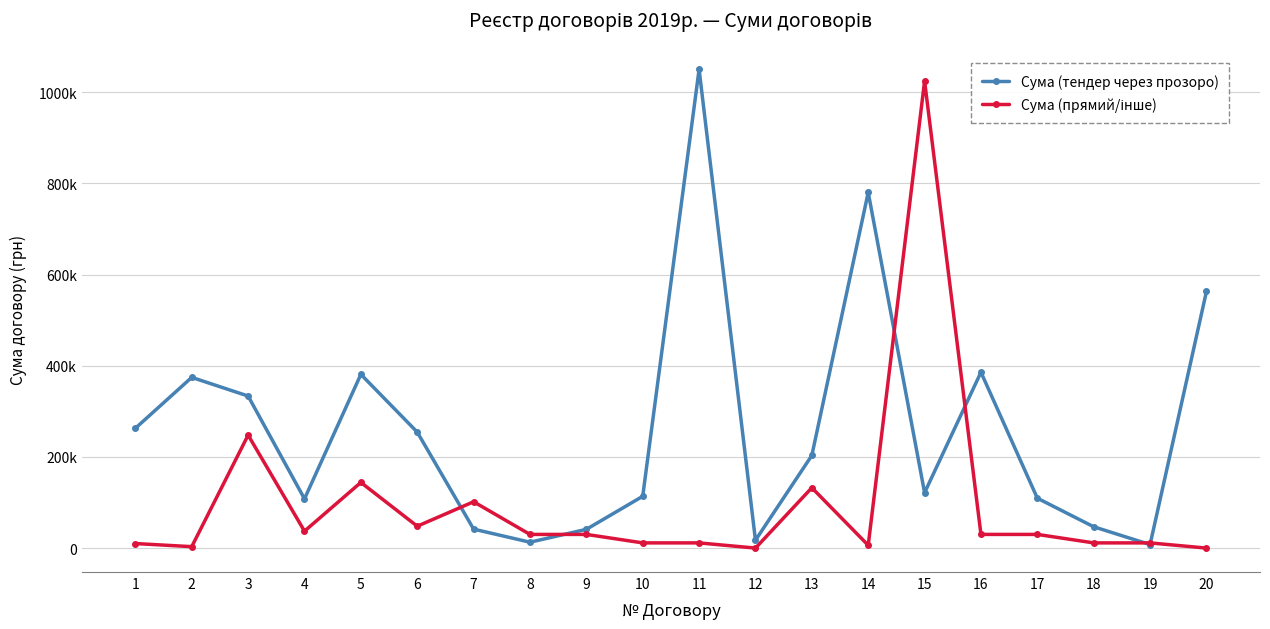

At which category does the chart reach its minimum across all series?

12